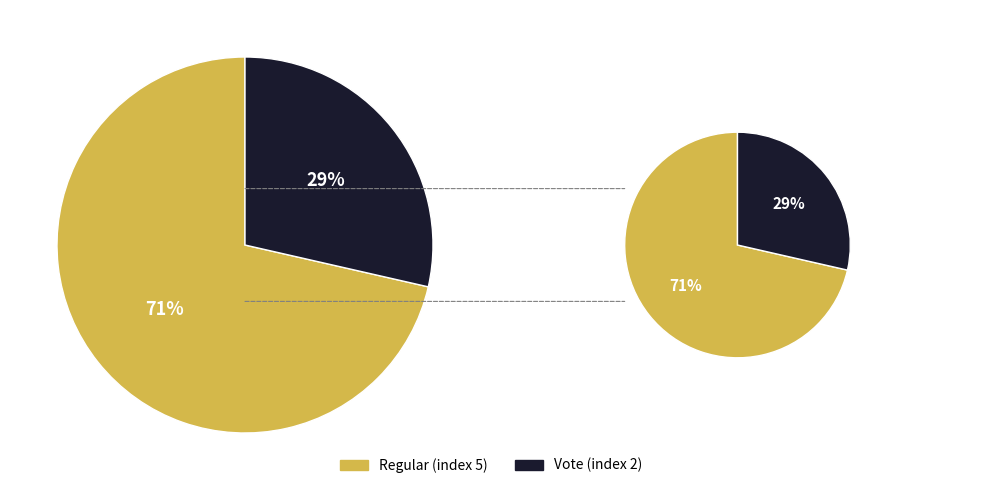

Count the number of slices in the pie.

2